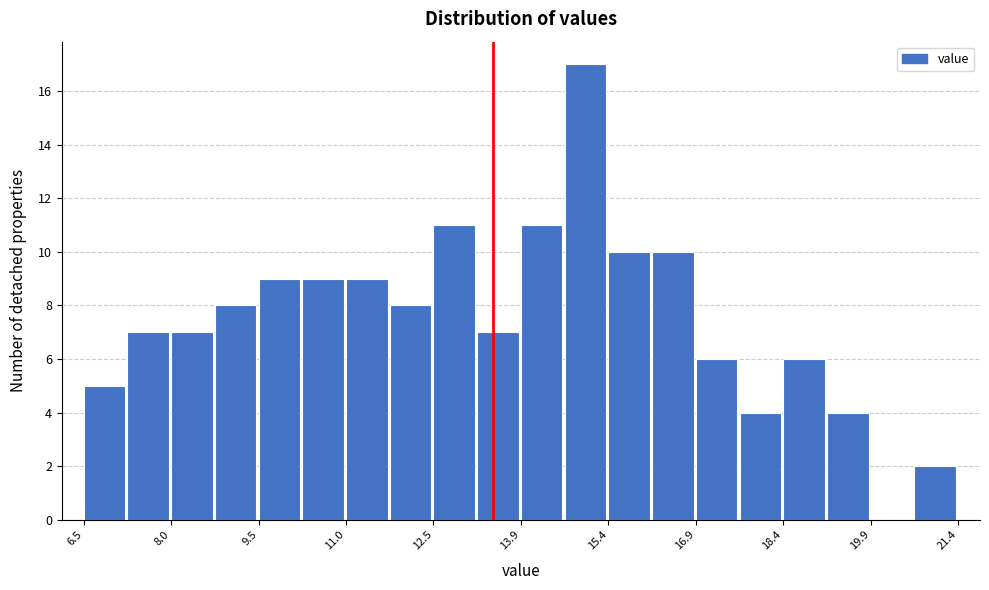

Around what value on the x-axis is the tallest bar? Give the approximate position of its centre, as read against the axis.

15.0